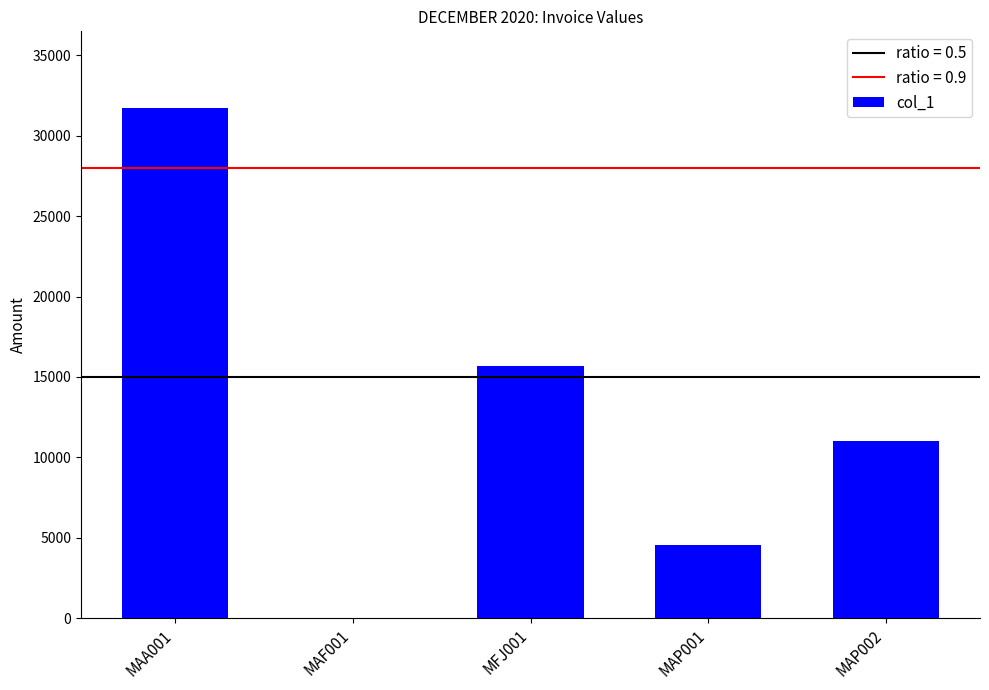

Reading left to right, transcribe all the data shown in this chart.

31736.2	0.0	15707.9	4567.7	10993.5